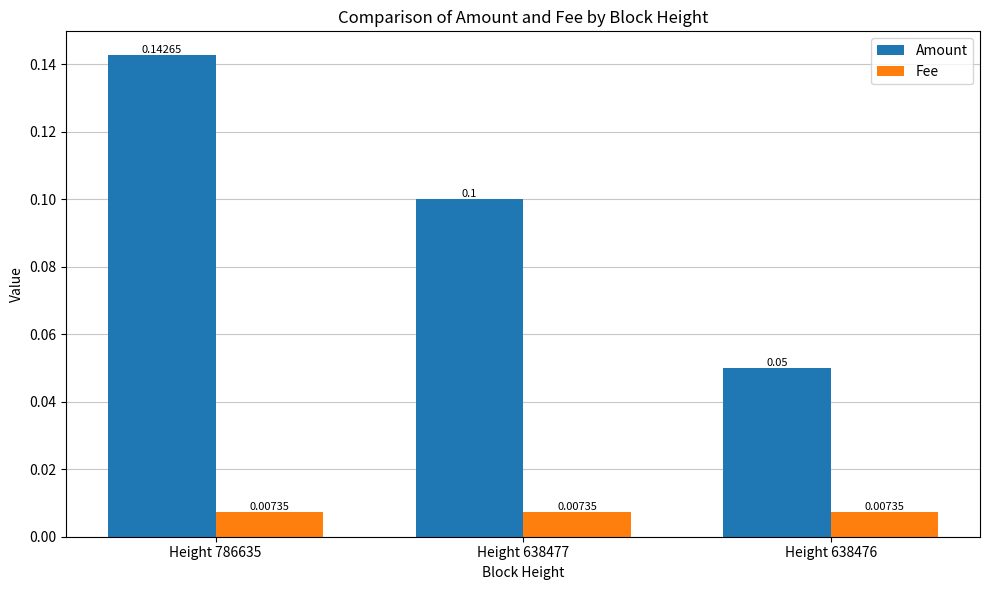

The Amount series shows 0.0 at Height 638476. True or false?

False